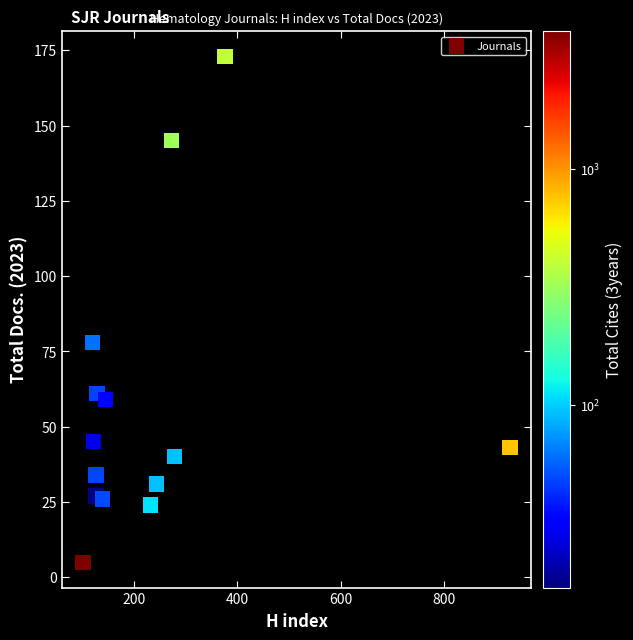

What is the range of X values (max minus min)?

827